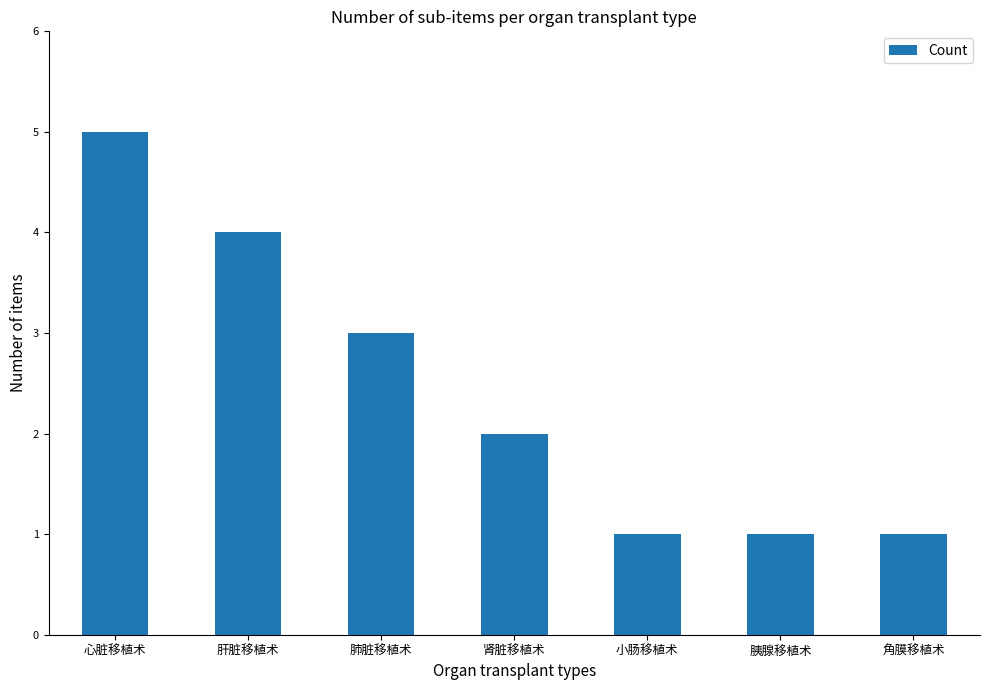

The value at 肝脏移植术 is 4. True or false?

True